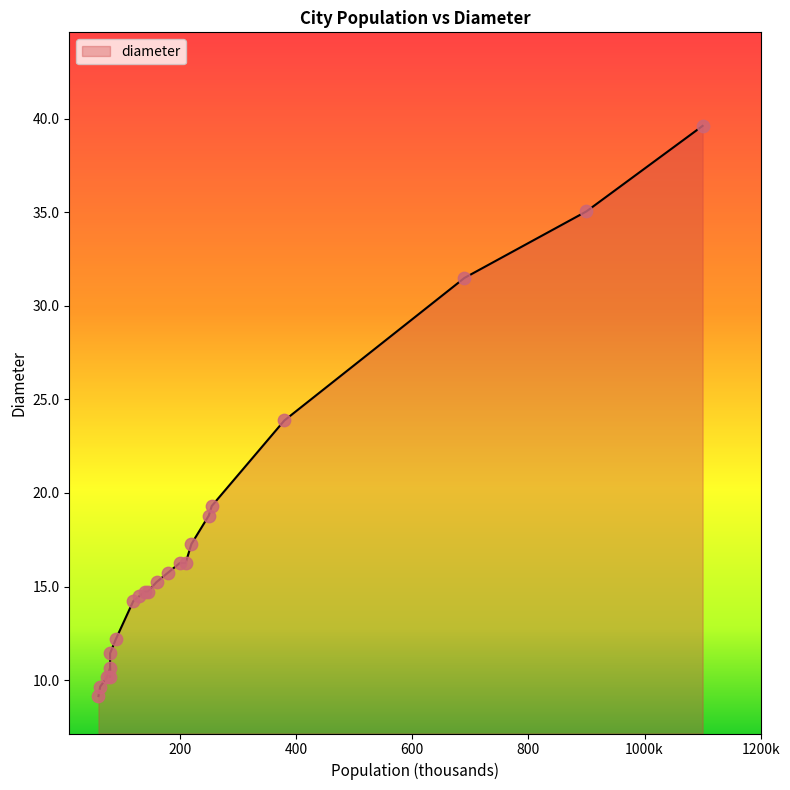

Which has a higher value, 140 or 120?

140